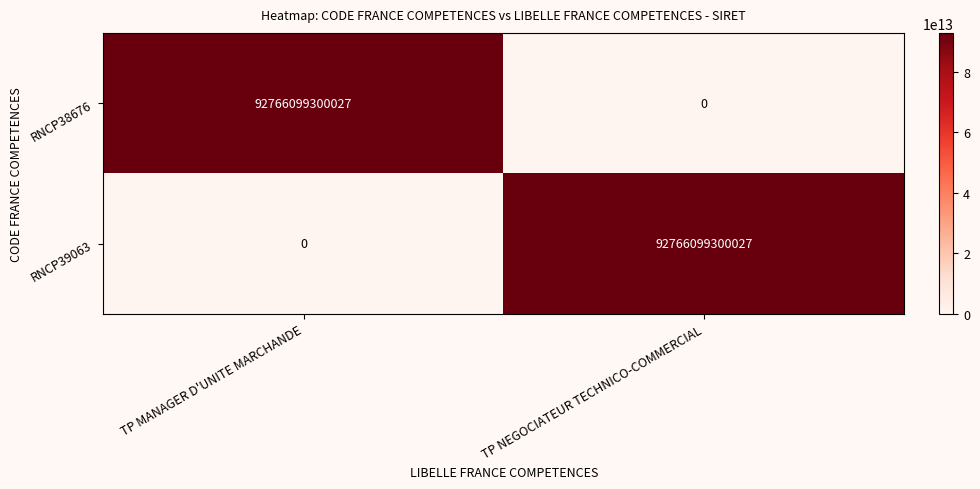

What is the difference between the maximum and minimum values in the RNCP39063 series?

92766099300027